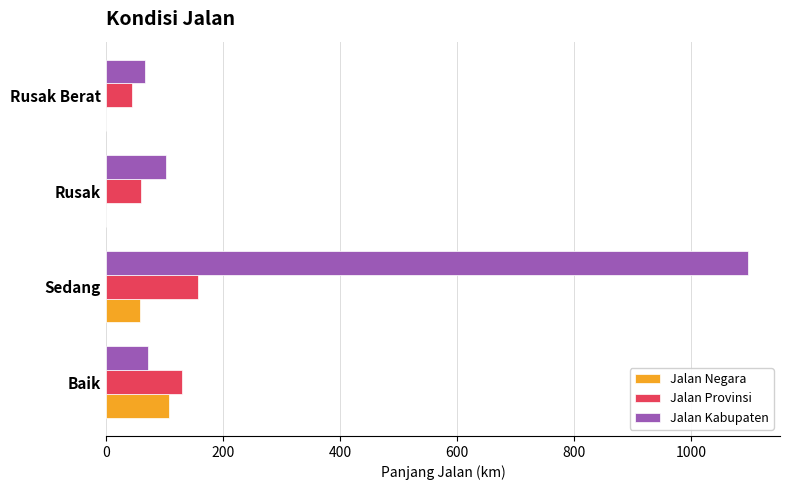

Between Baik and Sedang, which series saw the biggest shift?

Jalan Kabupaten